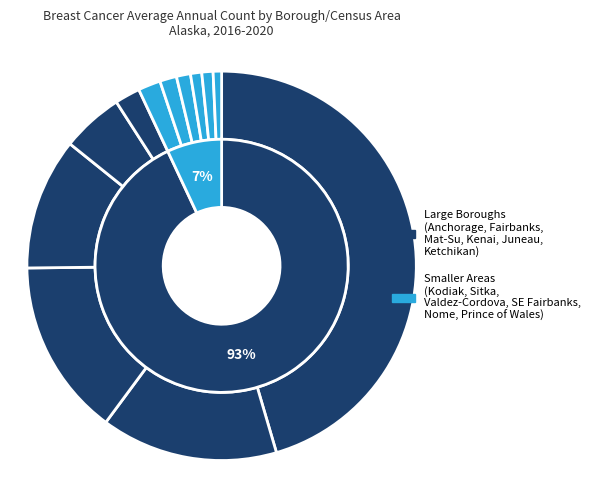

The Nome Census Area slice represents 14% of the pie. True or false?

False